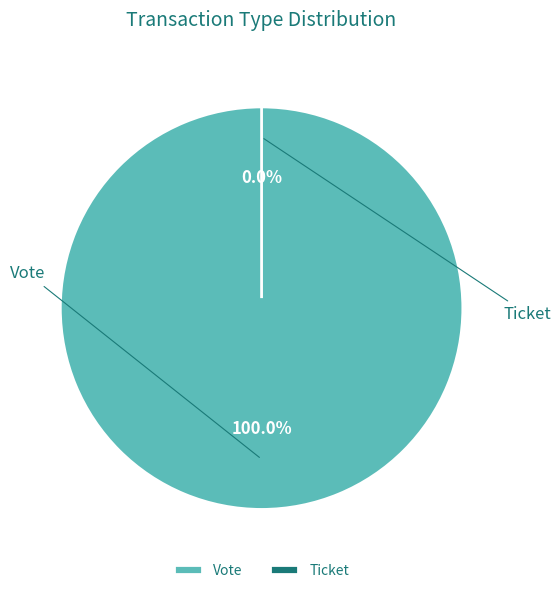

Count the number of slices in the pie.

2